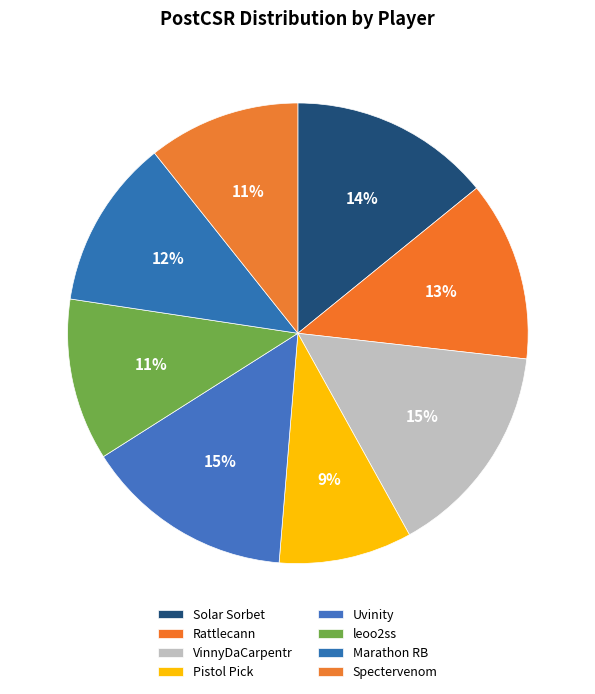

What is the largest slice in the pie chart?

VinnyDaCarpentr